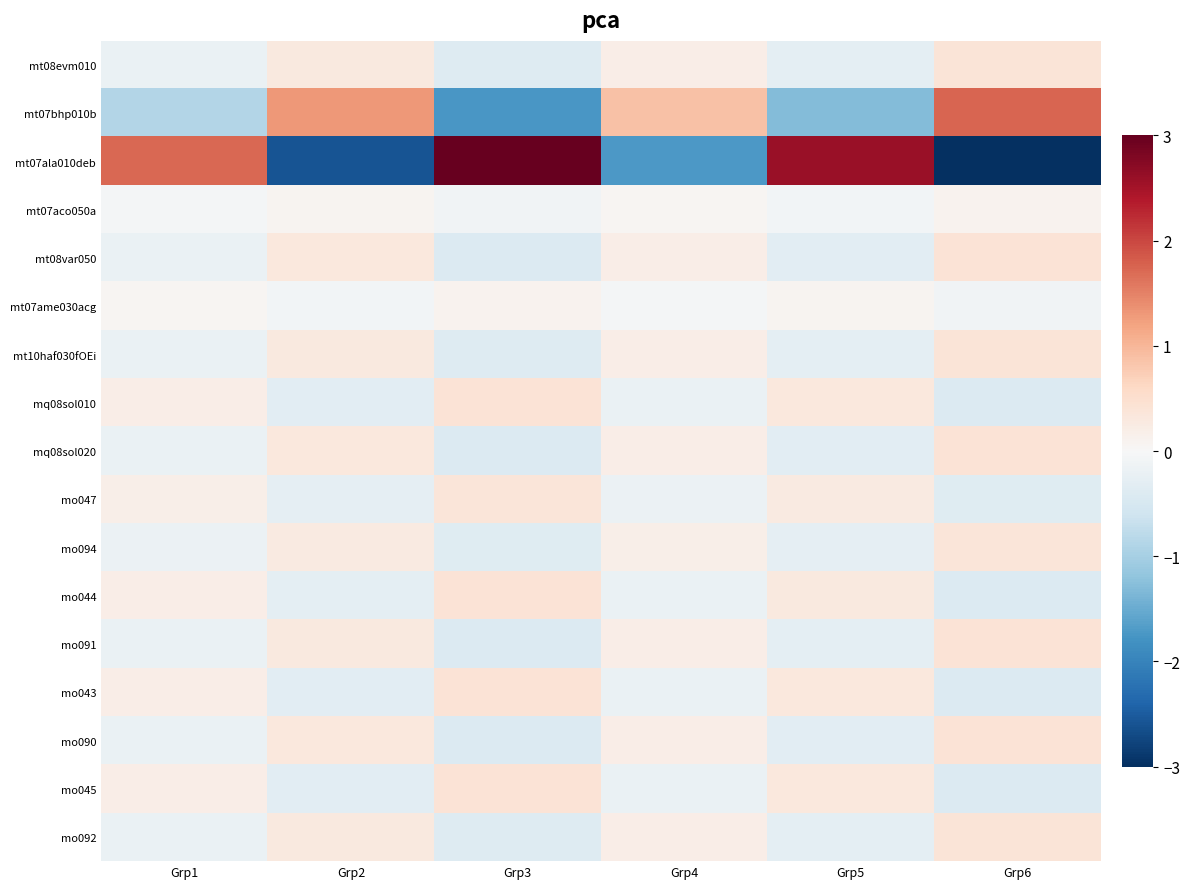

Reading right to left, list all the values displayed in this chart.

mt08evm010: Grp6=0.4	Grp5=-0.3	Grp4=0.2	Grp3=-0.4	Grp2=0.3	Grp1=-0.2
mt07bhp010b: Grp6=1.7	Grp5=-1.3	Grp4=0.9	Grp3=-1.7	Grp2=1.3	Grp1=-0.9
mt07ala010deb: Grp6=-3.0	Grp5=2.6	Grp4=-1.7	Grp3=3.0	Grp2=-2.6	Grp1=1.7
mt07aco050a: Grp6=0.1	Grp5=-0.1	Grp4=0.0	Grp3=-0.1	Grp2=0.1	Grp1=-0.0
mt08var050: Grp6=0.4	Grp5=-0.3	Grp4=0.2	Grp3=-0.4	Grp2=0.3	Grp1=-0.2
mt07ame030acg: Grp6=-0.1	Grp5=0.1	Grp4=-0.1	Grp3=0.1	Grp2=-0.1	Grp1=0.1
mt10haf030fOEi: Grp6=0.4	Grp5=-0.3	Grp4=0.2	Grp3=-0.4	Grp2=0.3	Grp1=-0.2
mq08sol010: Grp6=-0.4	Grp5=0.3	Grp4=-0.2	Grp3=0.4	Grp2=-0.3	Grp1=0.2
mq08sol020: Grp6=0.4	Grp5=-0.3	Grp4=0.2	Grp3=-0.4	Grp2=0.3	Grp1=-0.2
mo047: Grp6=-0.4	Grp5=0.3	Grp4=-0.2	Grp3=0.4	Grp2=-0.3	Grp1=0.2
mo094: Grp6=0.4	Grp5=-0.3	Grp4=0.2	Grp3=-0.4	Grp2=0.3	Grp1=-0.2
mo044: Grp6=-0.4	Grp5=0.3	Grp4=-0.2	Grp3=0.4	Grp2=-0.3	Grp1=0.2
mo091: Grp6=0.4	Grp5=-0.3	Grp4=0.2	Grp3=-0.4	Grp2=0.3	Grp1=-0.2
mo043: Grp6=-0.4	Grp5=0.3	Grp4=-0.2	Grp3=0.4	Grp2=-0.3	Grp1=0.2
mo090: Grp6=0.4	Grp5=-0.3	Grp4=0.2	Grp3=-0.4	Grp2=0.3	Grp1=-0.2
mo045: Grp6=-0.4	Grp5=0.3	Grp4=-0.2	Grp3=0.4	Grp2=-0.3	Grp1=0.2
mo092: Grp6=0.4	Grp5=-0.3	Grp4=0.2	Grp3=-0.4	Grp2=0.3	Grp1=-0.2